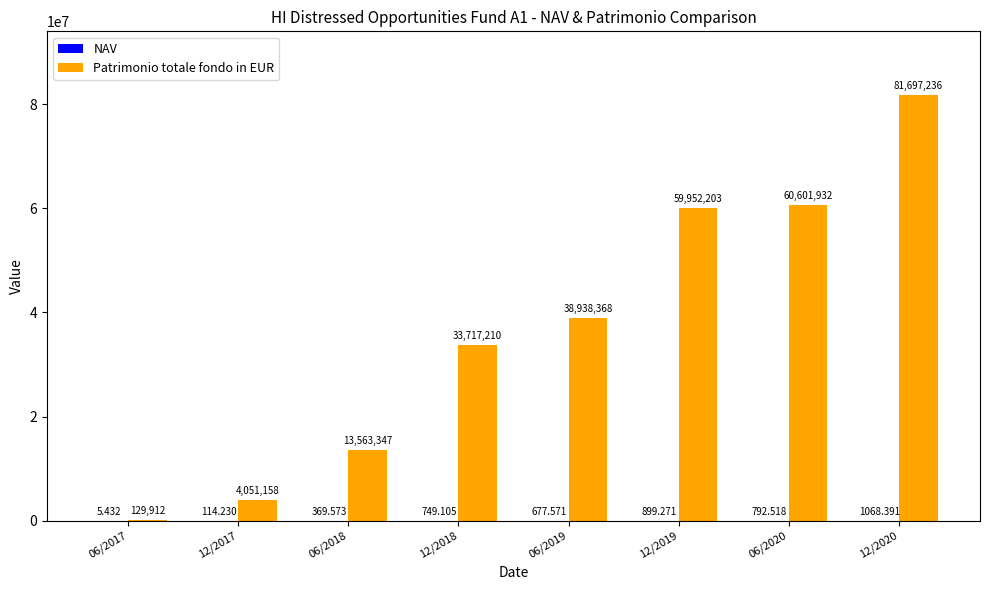

Between 12/2018 and 06/2020, which series saw the biggest shift?

Patrimonio totale fondo in EUR